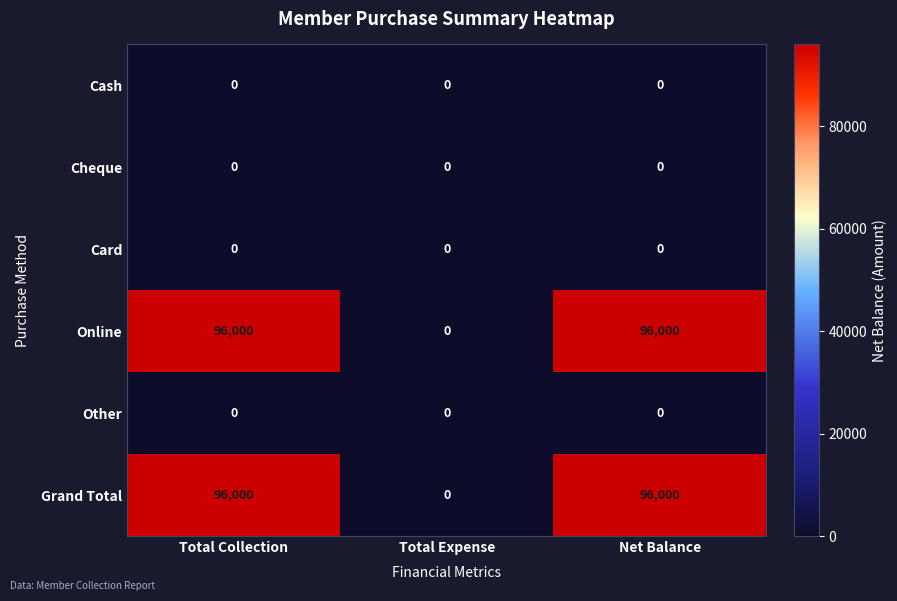

What is the sum of the Online values at Net Balance and Total Collection?

192000